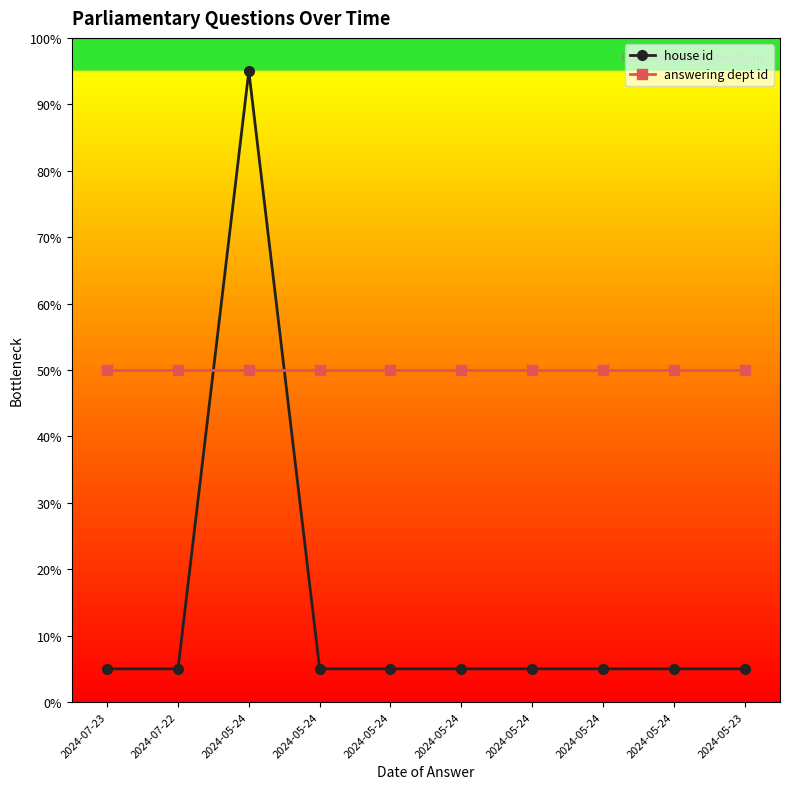

What are all the series names shown in the legend?

house id, answering dept id